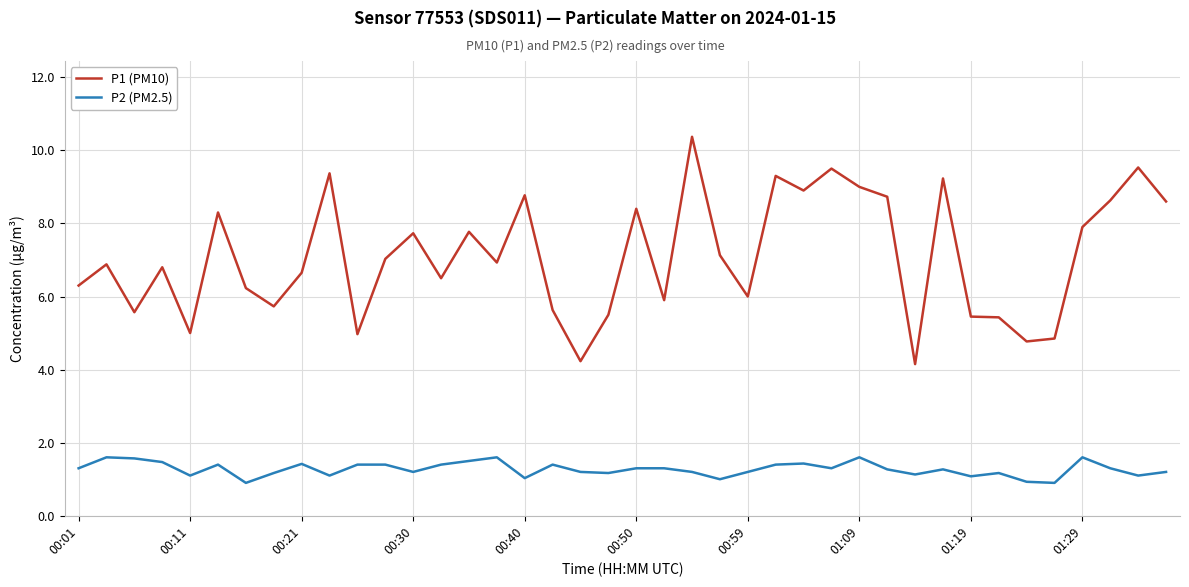

Which series has the widest spread of values?

P1 (PM10)